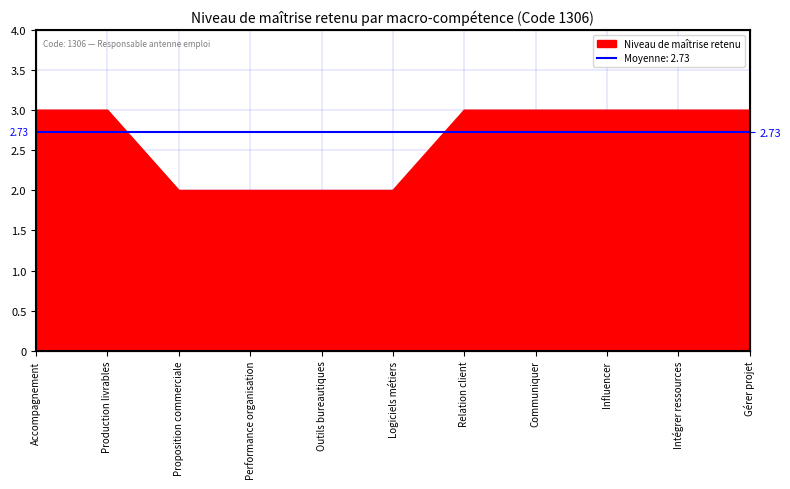

Which has a higher value, Production livrables or Intégrer ressources?

Production livrables